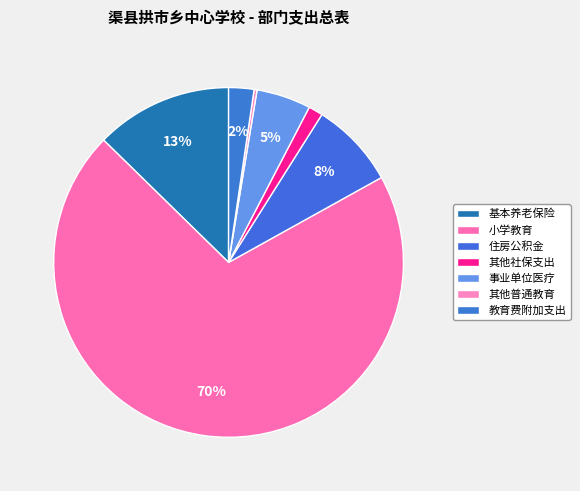

To the nearest percent, what is the difference between the largest and smallest slice percentages?

70%